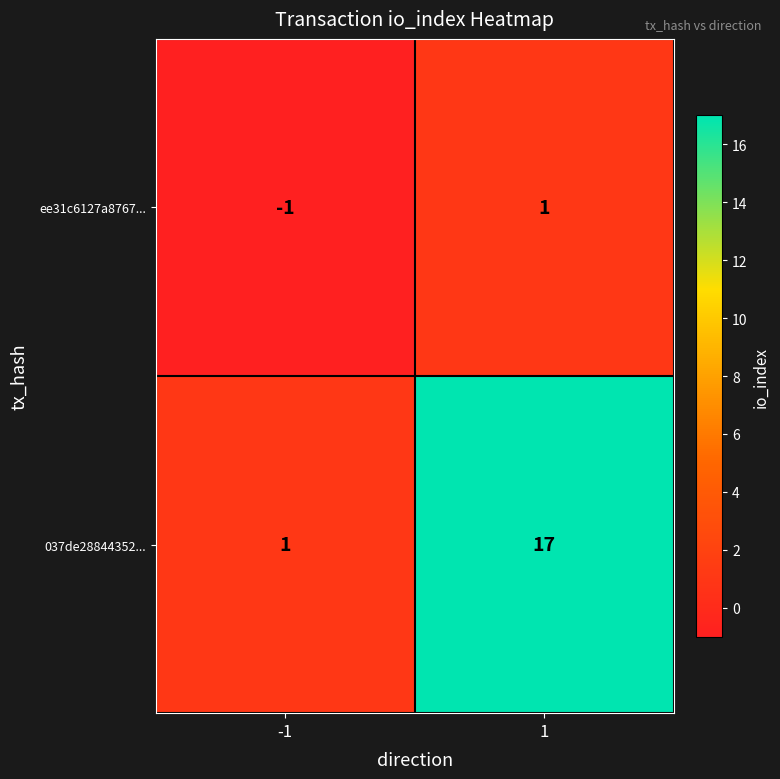

Reading right to left, transcribe all the data shown in this chart.

ee31c6127a8767...: 1=1	-1=-1
037de28844352...: 1=17	-1=1